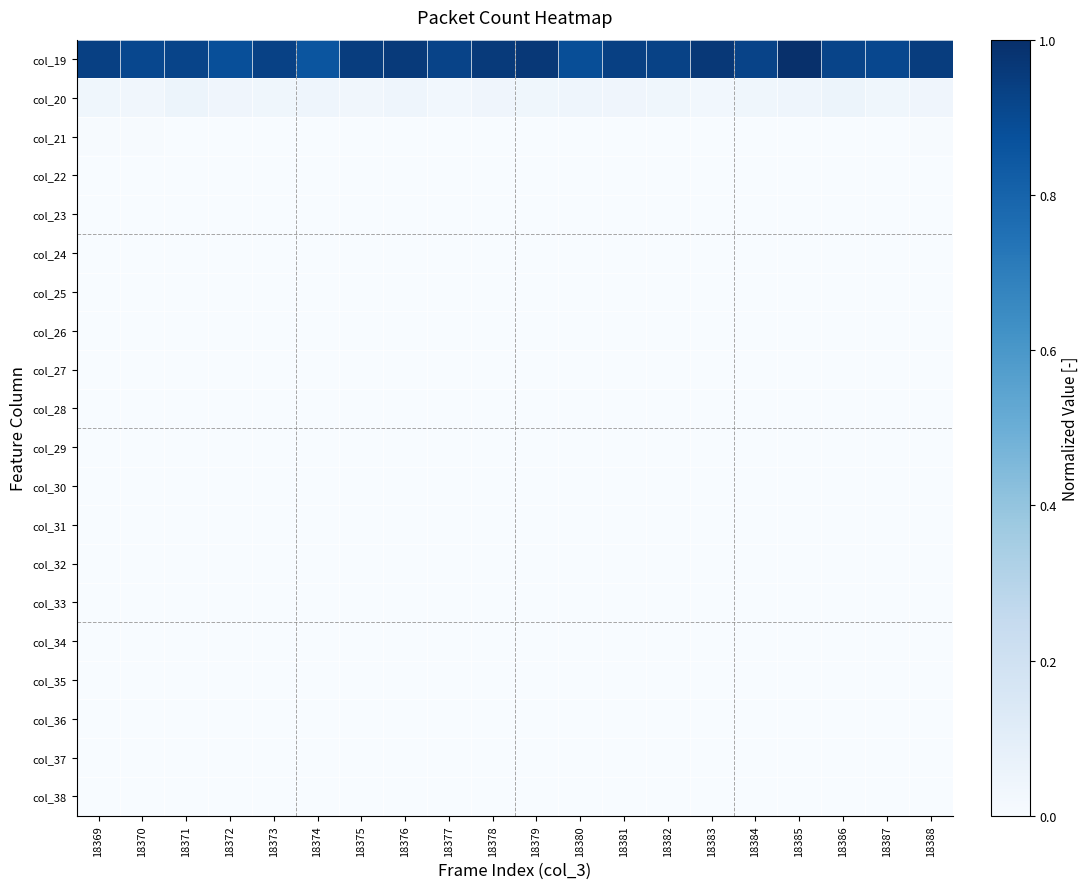

Reading right to left, transcribe all the data shown in this chart.

col_19: 18388=0.9	18387=0.9	18386=0.9	18385=1.0	18384=0.9	18383=1.0	18382=0.9	18381=0.9	18380=0.9	18379=1.0	18378=1.0	18377=0.9	18376=1.0	18375=0.9	18374=0.9	18373=0.9	18372=0.9	18371=0.9	18370=0.9	18369=0.9
col_20: 18388=0.0	18387=0.0	18386=0.1	18385=0.0	18384=0.0	18383=0.0	18382=0.0	18381=0.0	18380=0.0	18379=0.0	18378=0.0	18377=0.0	18376=0.0	18375=0.0	18374=0.0	18373=0.0	18372=0.0	18371=0.1	18370=0.0	18369=0.0
col_21: 18388=0.0	18387=0.0	18386=0.0	18385=0.0	18384=0.0	18383=0.0	18382=0.0	18381=0.0	18380=0.0	18379=0.0	18378=0.0	18377=0.0	18376=0.0	18375=0.0	18374=0.0	18373=0.0	18372=0.0	18371=0.0	18370=0.0	18369=0.0
col_22: 18388=0.0	18387=0.0	18386=0.0	18385=0.0	18384=0.0	18383=0.0	18382=0.0	18381=0.0	18380=0.0	18379=0.0	18378=0.0	18377=0.0	18376=0.0	18375=0.0	18374=0.0	18373=0.0	18372=0.0	18371=0.0	18370=0.0	18369=0.0
col_23: 18388=0.0	18387=0.0	18386=0.0	18385=0.0	18384=0.0	18383=0.0	18382=0.0	18381=0.0	18380=0.0	18379=0.0	18378=0.0	18377=0.0	18376=0.0	18375=0.0	18374=0.0	18373=0.0	18372=0.0	18371=0.0	18370=0.0	18369=0.0
col_24: 18388=0.0	18387=0.0	18386=0.0	18385=0.0	18384=0.0	18383=0.0	18382=0.0	18381=0.0	18380=0.0	18379=0.0	18378=0.0	18377=0.0	18376=0.0	18375=0.0	18374=0.0	18373=0.0	18372=0.0	18371=0.0	18370=0.0	18369=0.0
col_25: 18388=0.0	18387=0.0	18386=0.0	18385=0.0	18384=0.0	18383=0.0	18382=0.0	18381=0.0	18380=0.0	18379=0.0	18378=0.0	18377=0.0	18376=0.0	18375=0.0	18374=0.0	18373=0.0	18372=0.0	18371=0.0	18370=0.0	18369=0.0
col_26: 18388=0.0	18387=0.0	18386=0.0	18385=0.0	18384=0.0	18383=0.0	18382=0.0	18381=0.0	18380=0.0	18379=0.0	18378=0.0	18377=0.0	18376=0.0	18375=0.0	18374=0.0	18373=0.0	18372=0.0	18371=0.0	18370=0.0	18369=0.0
col_27: 18388=0.0	18387=0.0	18386=0.0	18385=0.0	18384=0.0	18383=0.0	18382=0.0	18381=0.0	18380=0.0	18379=0.0	18378=0.0	18377=0.0	18376=0.0	18375=0.0	18374=0.0	18373=0.0	18372=0.0	18371=0.0	18370=0.0	18369=0.0
col_28: 18388=0.0	18387=0.0	18386=0.0	18385=0.0	18384=0.0	18383=0.0	18382=0.0	18381=0.0	18380=0.0	18379=0.0	18378=0.0	18377=0.0	18376=0.0	18375=0.0	18374=0.0	18373=0.0	18372=0.0	18371=0.0	18370=0.0	18369=0.0
col_29: 18388=0.0	18387=0.0	18386=0.0	18385=0.0	18384=0.0	18383=0.0	18382=0.0	18381=0.0	18380=0.0	18379=0.0	18378=0.0	18377=0.0	18376=0.0	18375=0.0	18374=0.0	18373=0.0	18372=0.0	18371=0.0	18370=0.0	18369=0.0
col_30: 18388=0.0	18387=0.0	18386=0.0	18385=0.0	18384=0.0	18383=0.0	18382=0.0	18381=0.0	18380=0.0	18379=0.0	18378=0.0	18377=0.0	18376=0.0	18375=0.0	18374=0.0	18373=0.0	18372=0.0	18371=0.0	18370=0.0	18369=0.0
col_31: 18388=0.0	18387=0.0	18386=0.0	18385=0.0	18384=0.0	18383=0.0	18382=0.0	18381=0.0	18380=0.0	18379=0.0	18378=0.0	18377=0.0	18376=0.0	18375=0.0	18374=0.0	18373=0.0	18372=0.0	18371=0.0	18370=0.0	18369=0.0
col_32: 18388=0.0	18387=0.0	18386=0.0	18385=0.0	18384=0.0	18383=0.0	18382=0.0	18381=0.0	18380=0.0	18379=0.0	18378=0.0	18377=0.0	18376=0.0	18375=0.0	18374=0.0	18373=0.0	18372=0.0	18371=0.0	18370=0.0	18369=0.0
col_33: 18388=0.0	18387=0.0	18386=0.0	18385=0.0	18384=0.0	18383=0.0	18382=0.0	18381=0.0	18380=0.0	18379=0.0	18378=0.0	18377=0.0	18376=0.0	18375=0.0	18374=0.0	18373=0.0	18372=0.0	18371=0.0	18370=0.0	18369=0.0
col_34: 18388=0.0	18387=0.0	18386=0.0	18385=0.0	18384=0.0	18383=0.0	18382=0.0	18381=0.0	18380=0.0	18379=0.0	18378=0.0	18377=0.0	18376=0.0	18375=0.0	18374=0.0	18373=0.0	18372=0.0	18371=0.0	18370=0.0	18369=0.0
col_35: 18388=0.0	18387=0.0	18386=0.0	18385=0.0	18384=0.0	18383=0.0	18382=0.0	18381=0.0	18380=0.0	18379=0.0	18378=0.0	18377=0.0	18376=0.0	18375=0.0	18374=0.0	18373=0.0	18372=0.0	18371=0.0	18370=0.0	18369=0.0
col_36: 18388=0.0	18387=0.0	18386=0.0	18385=0.0	18384=0.0	18383=0.0	18382=0.0	18381=0.0	18380=0.0	18379=0.0	18378=0.0	18377=0.0	18376=0.0	18375=0.0	18374=0.0	18373=0.0	18372=0.0	18371=0.0	18370=0.0	18369=0.0
col_37: 18388=0.0	18387=0.0	18386=0.0	18385=0.0	18384=0.0	18383=0.0	18382=0.0	18381=0.0	18380=0.0	18379=0.0	18378=0.0	18377=0.0	18376=0.0	18375=0.0	18374=0.0	18373=0.0	18372=0.0	18371=0.0	18370=0.0	18369=0.0
col_38: 18388=0.0	18387=0.0	18386=0.0	18385=0.0	18384=0.0	18383=0.0	18382=0.0	18381=0.0	18380=0.0	18379=0.0	18378=0.0	18377=0.0	18376=0.0	18375=0.0	18374=0.0	18373=0.0	18372=0.0	18371=0.0	18370=0.0	18369=0.0